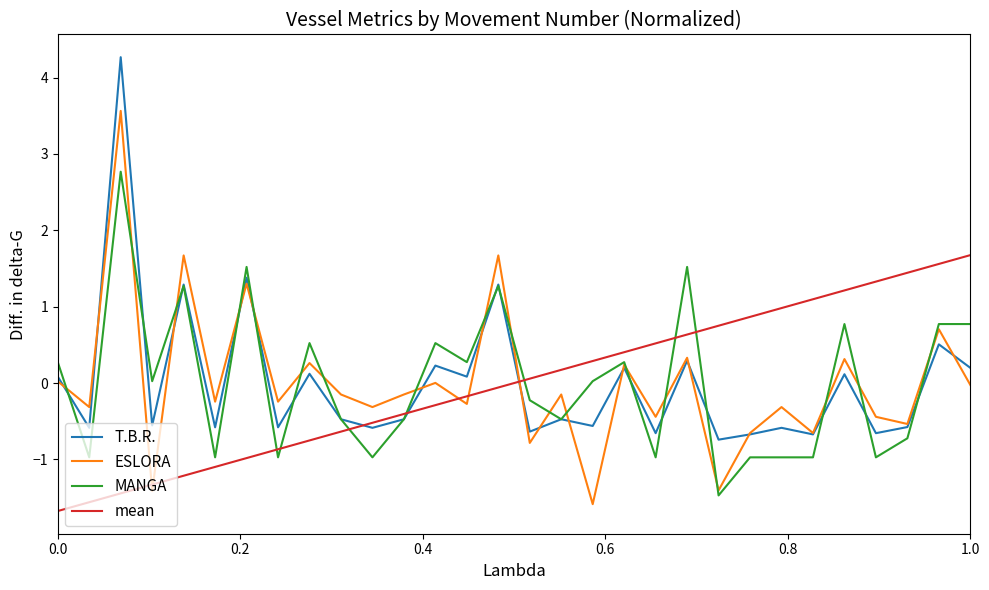

List the series in order of their peak value, highest first.

T.B.R., ESLORA, MANGA, mean